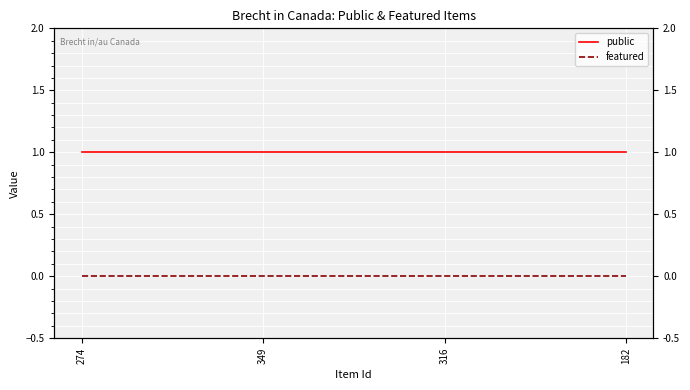

Which category has the lowest value in the public series?

274